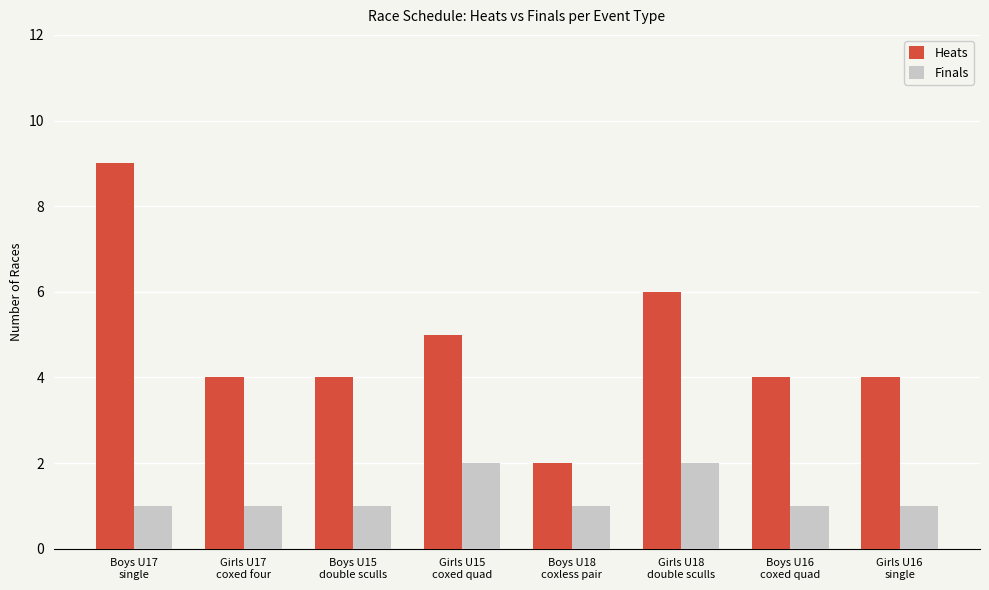

Does the chart contain stacked bars?

No